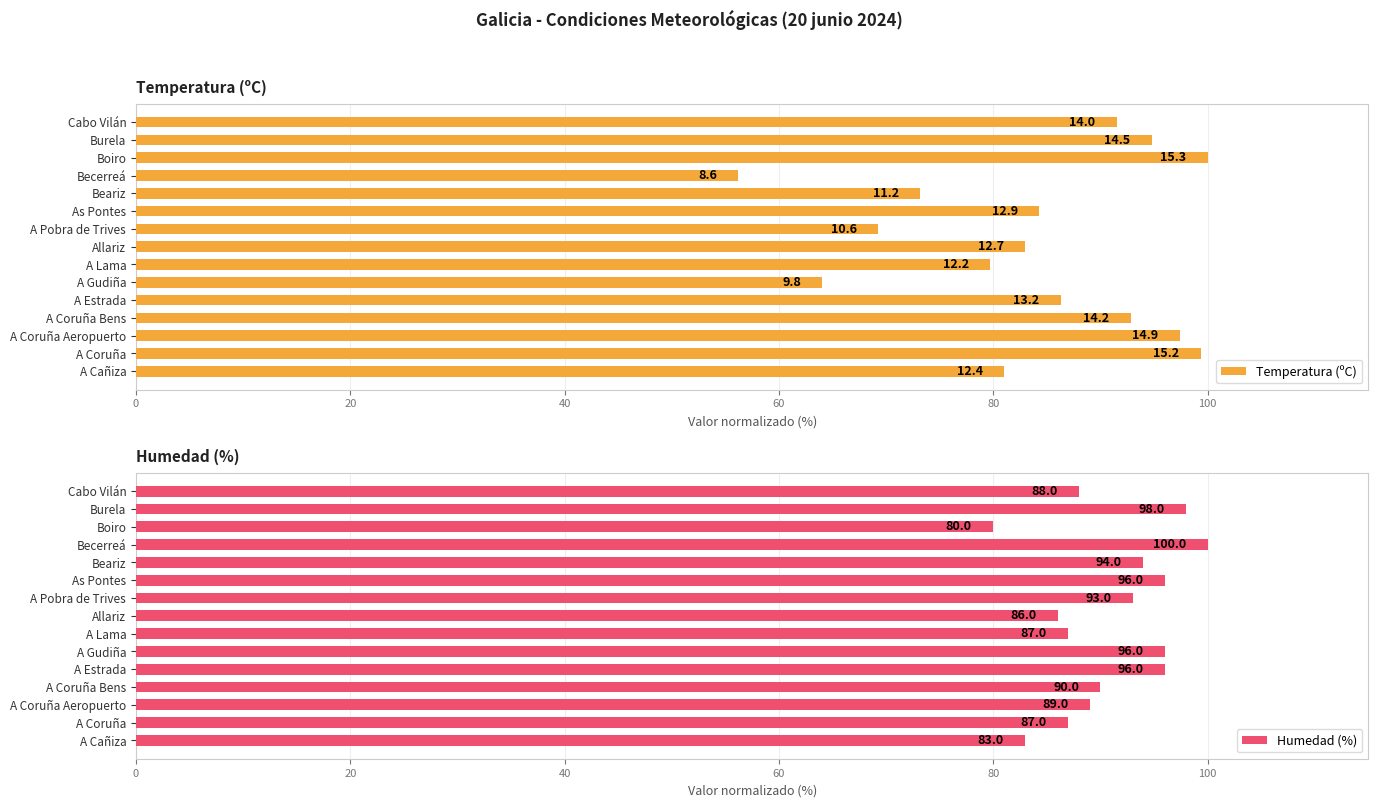

Read the Humedad (%) value at A Estrada.

96